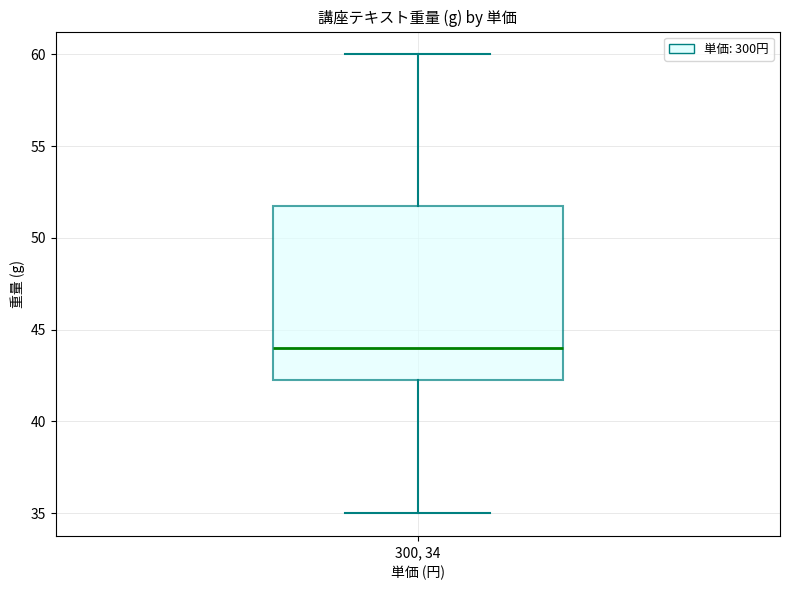

Read this box plot against the y-axis: the position of the median line, the range covered by the box, and the ends of both whiskers. The values are not printed on the chart, so give them approximately, as read against the axis.

median 44.0, box 42.5 to 52.0, whiskers 35.0 to 60.0